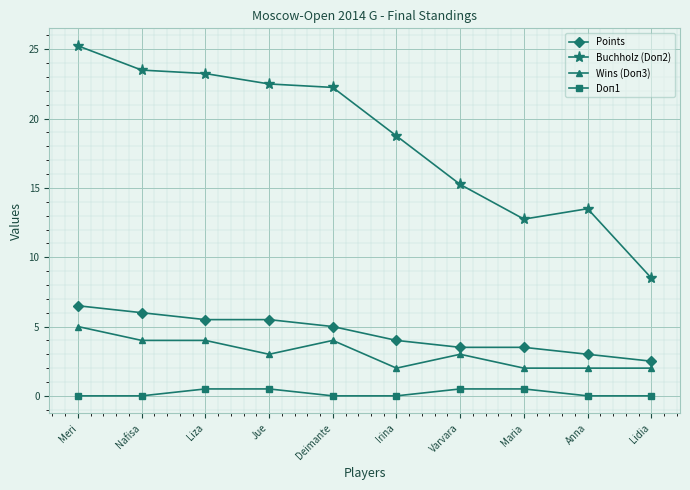

At which label does Wins (Doп3) first exceed 3?

Meri